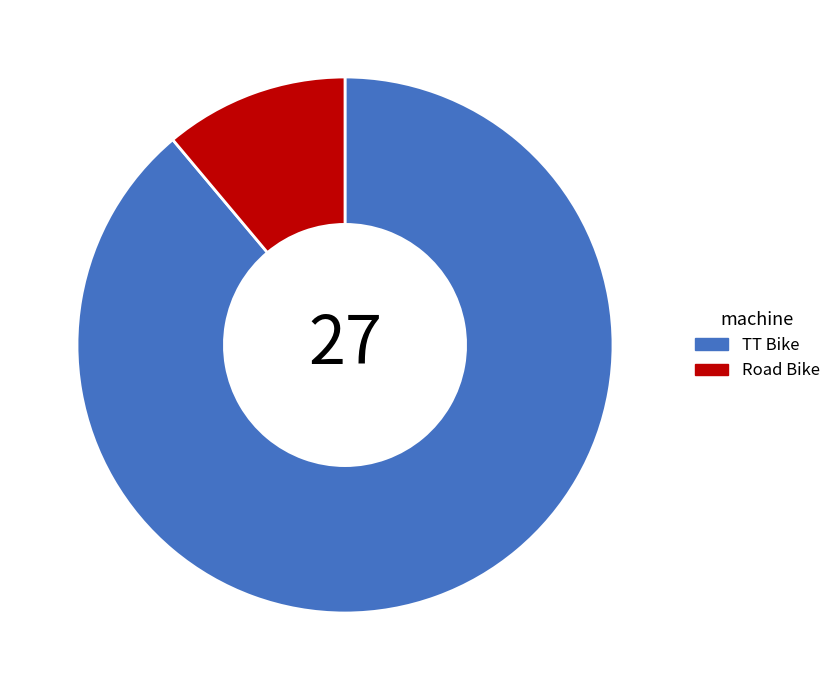

Which slice represents more than half of the pie?

TT Bike